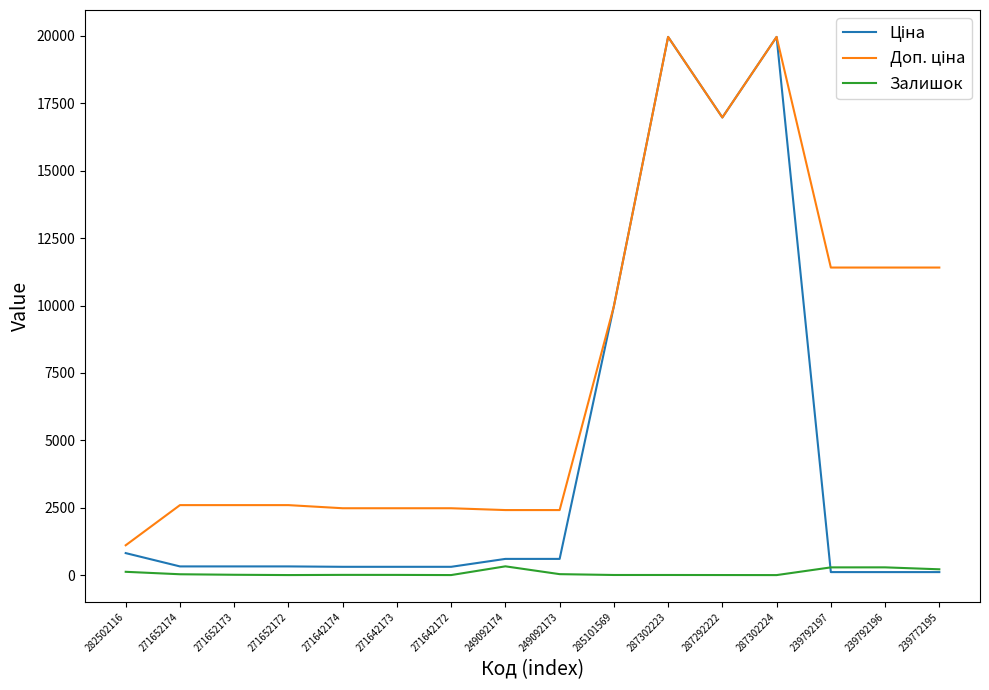

How many interior local peaks does the Залишок series have?

3